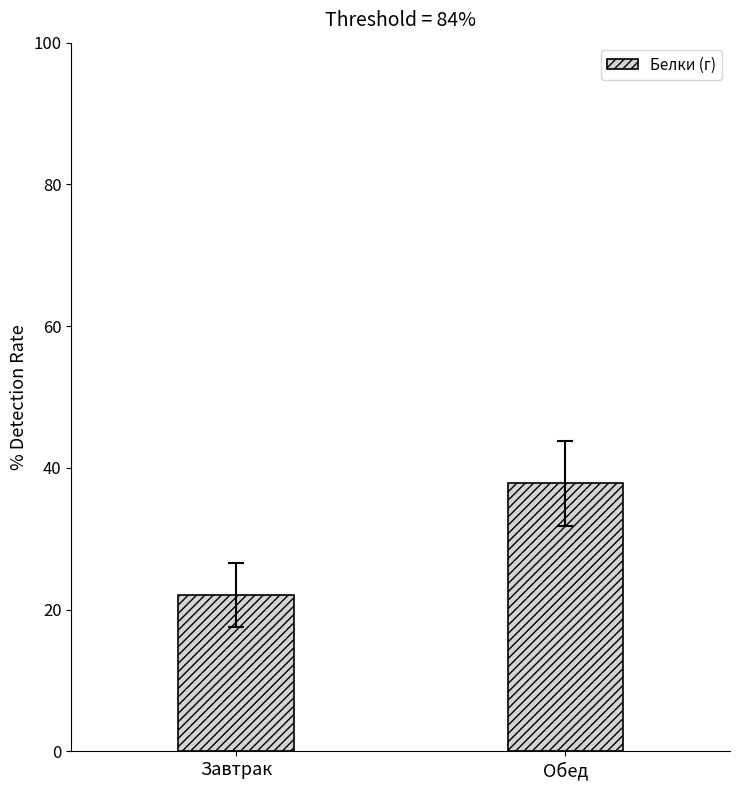

What is the value of the 2nd bar from the left?

37.9